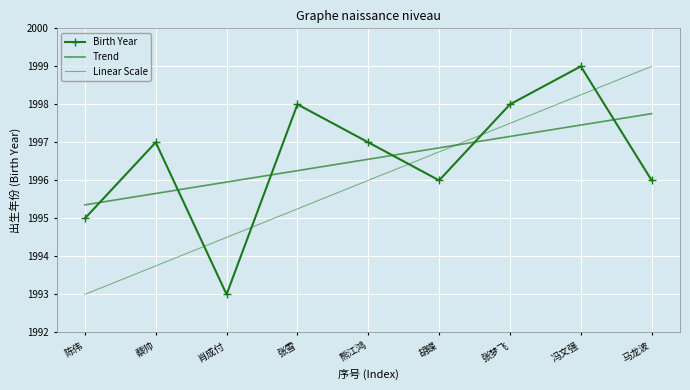

How many lines are shown in the chart?

3